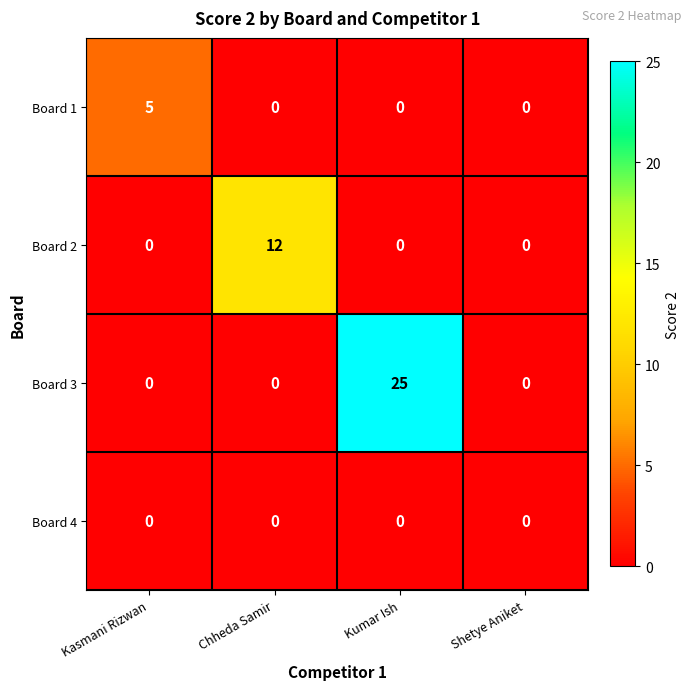

What is the maximum value for Board 2?

12